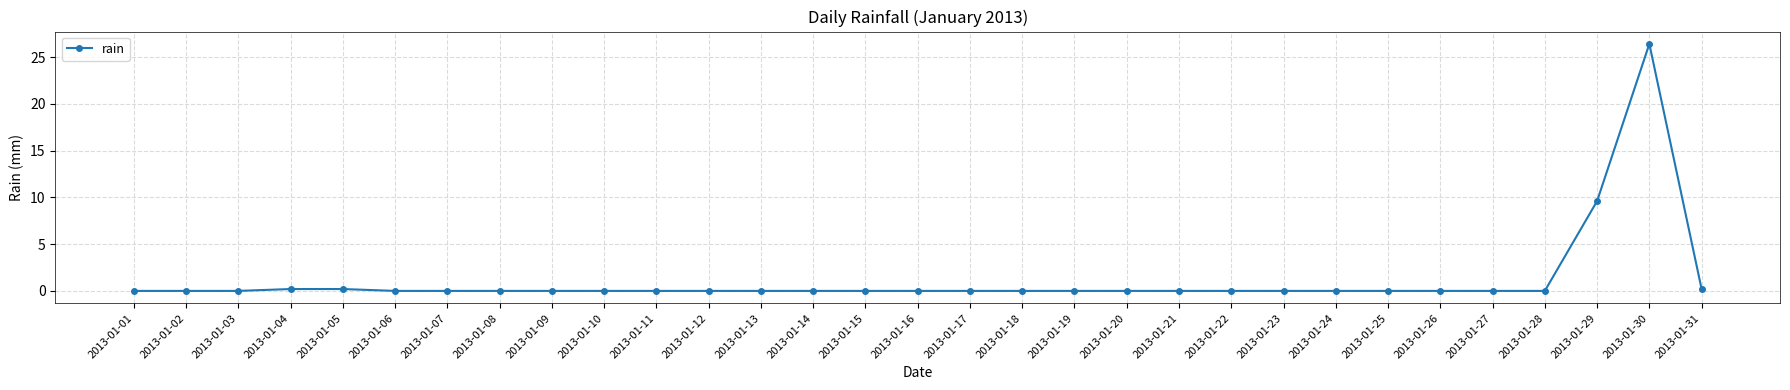

True or false: there are more than 0 points higher than both neighbors.

True